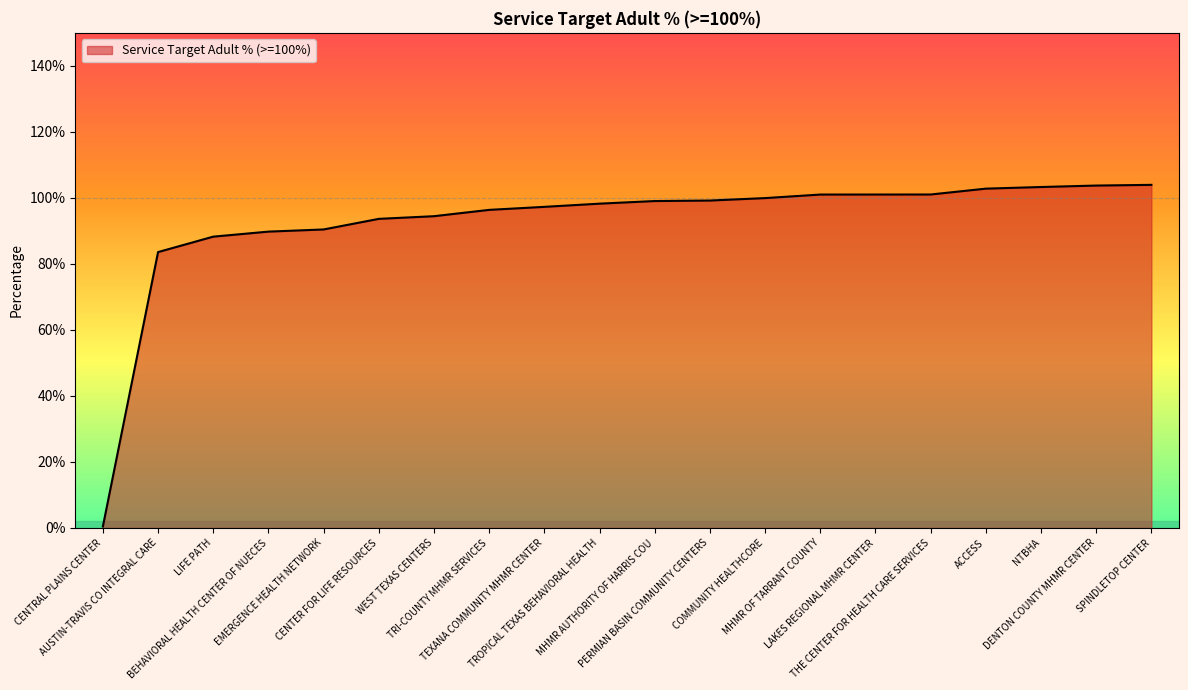

Which has a higher value, EMERGENCE HEALTH NETWORK or LIFE PATH?

EMERGENCE HEALTH NETWORK